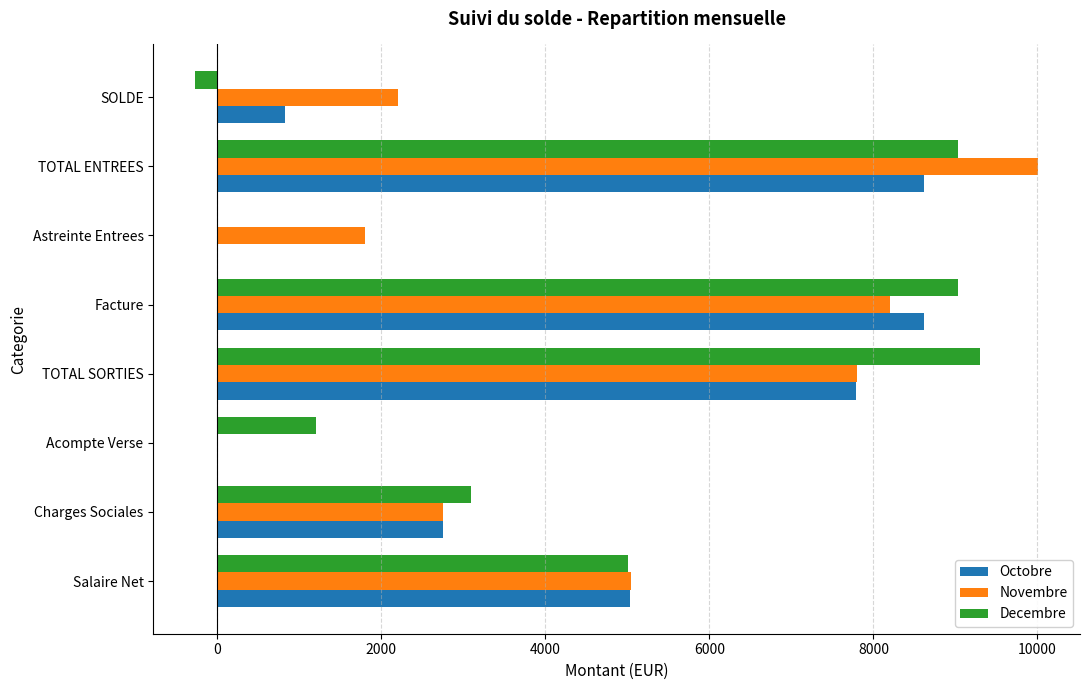

What is the sum of all Octobre values?

33643.5